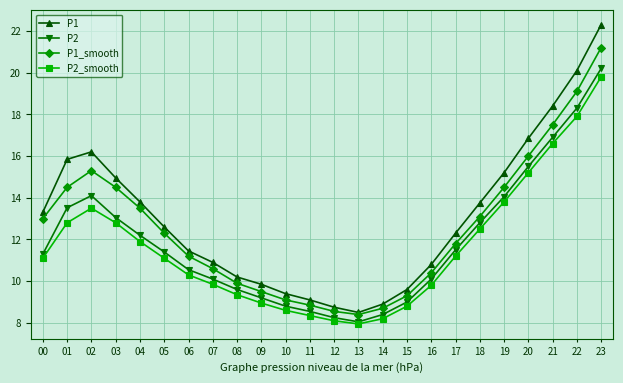

What is the sum of the P2_smooth values at 03 and 12?

20.9